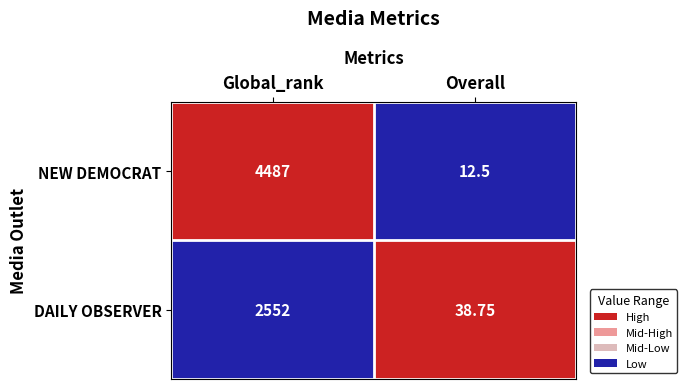

Which category has the lowest value across all series?

Overall